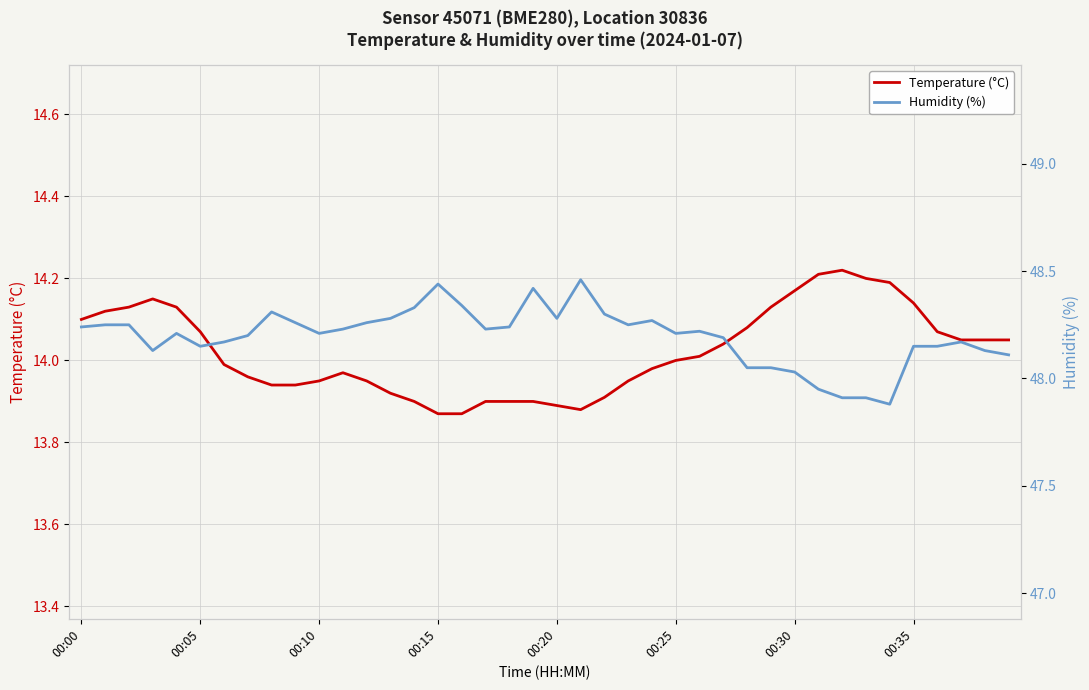

True or false: Temperature (°C) and Humidity (%) cross at least once.

False